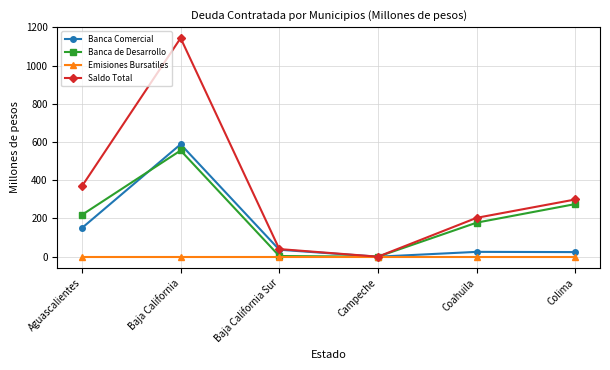

List the series in order of their peak value, lowest first.

Emisiones Bursatiles, Banca de Desarrollo, Banca Comercial, Saldo Total